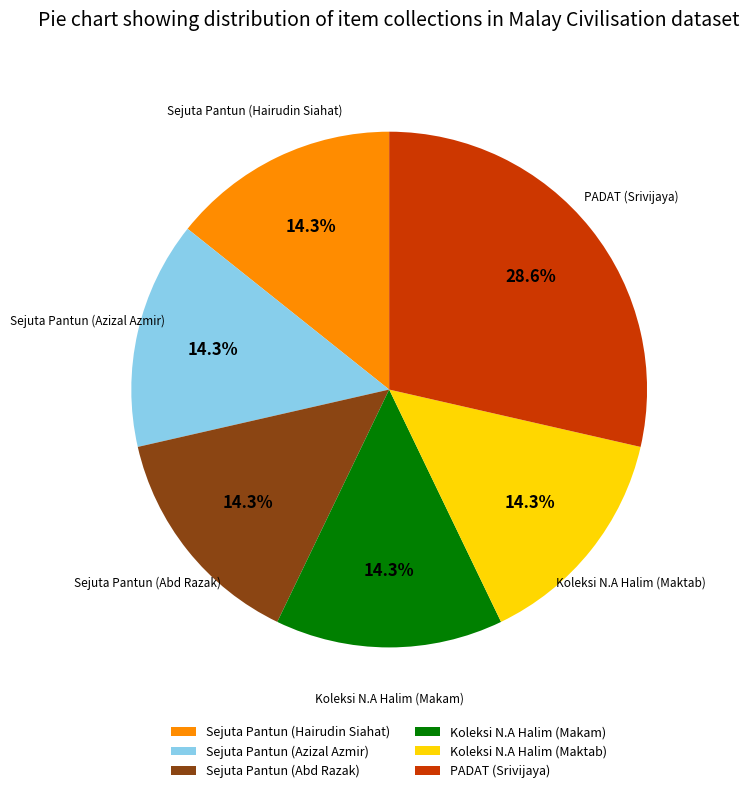

Count the number of slices in the pie.

6